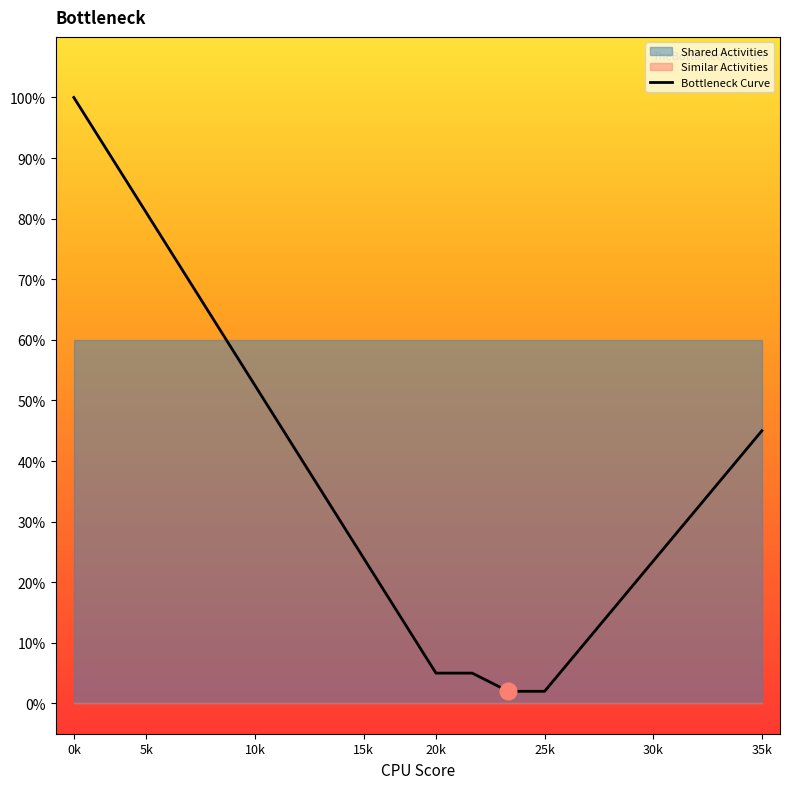

The value at 35k is 0.5. True or false?

True